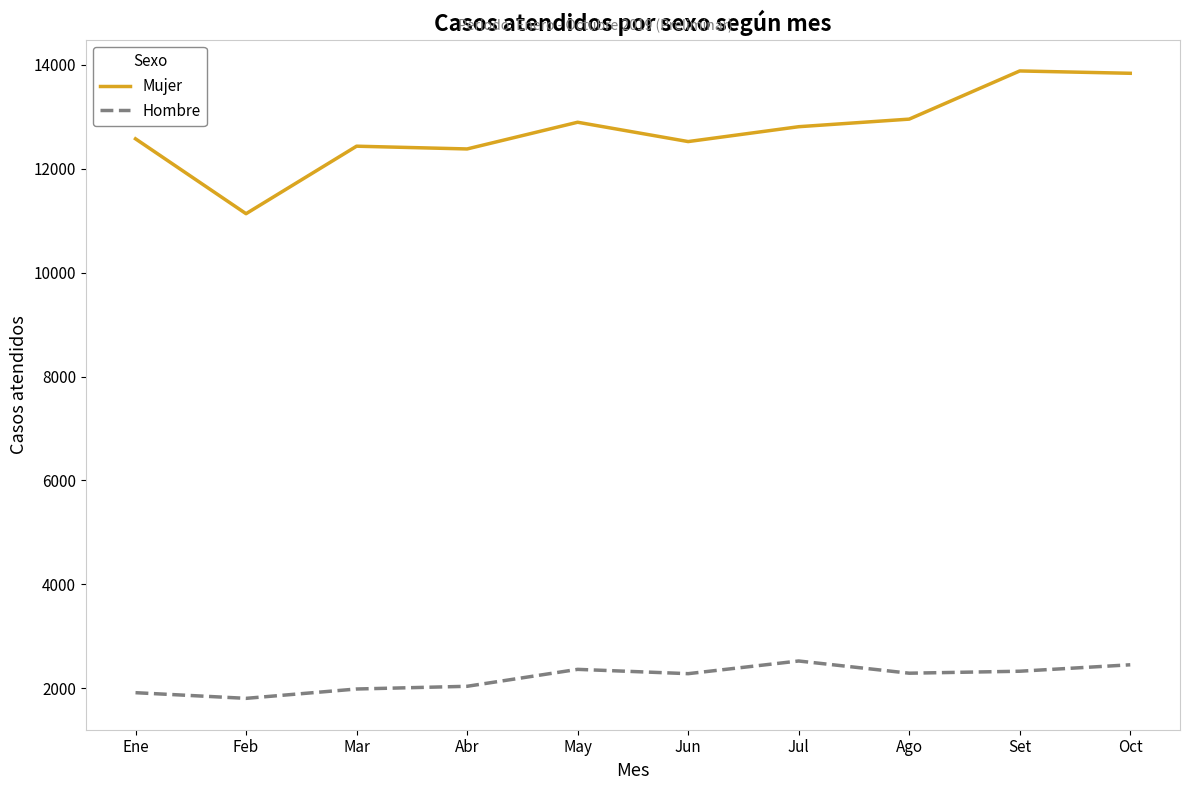

What is the maximum value for Hombre?

2526